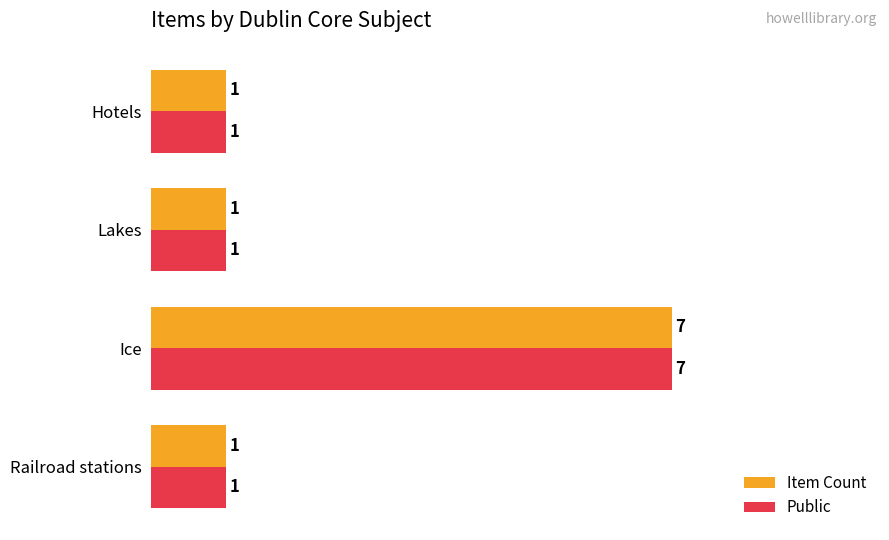

At which category is the sum across all series the highest?

Ice